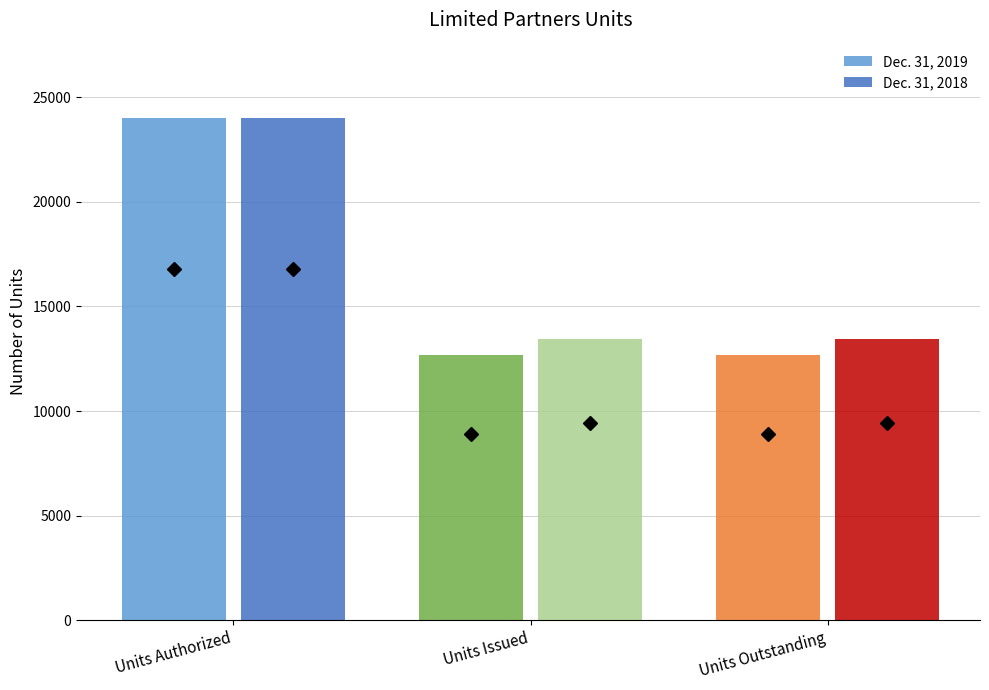

Is it true that Dec. 31, 2018 equals 13463 at Units Issued?

True